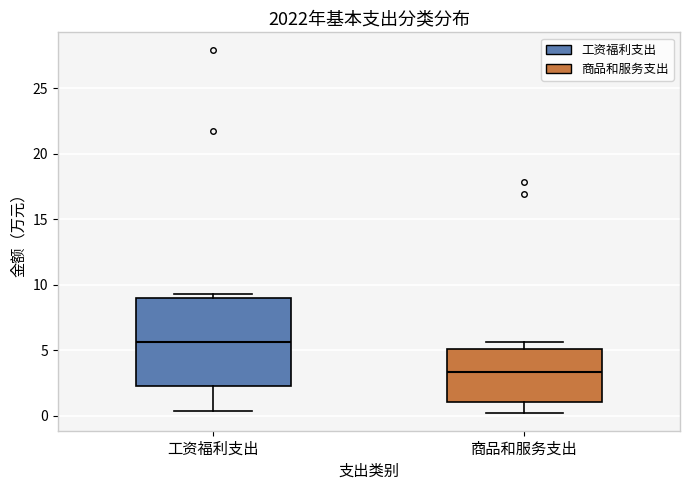

Reading left to right, transcribe this box plot: for each box, give where its median line is, the range the box spans, and where its two whiskers end, as read against the y-axis. The values are not printed on the chart, so give them approximately, as read against the axis.

工资福利支出: median 5.5, box 2.5 to 9.0, whiskers 0.5 to 9.5
商品和服务支出: median 3.5, box 1.0 to 5.0, whiskers 0.0 to 5.5